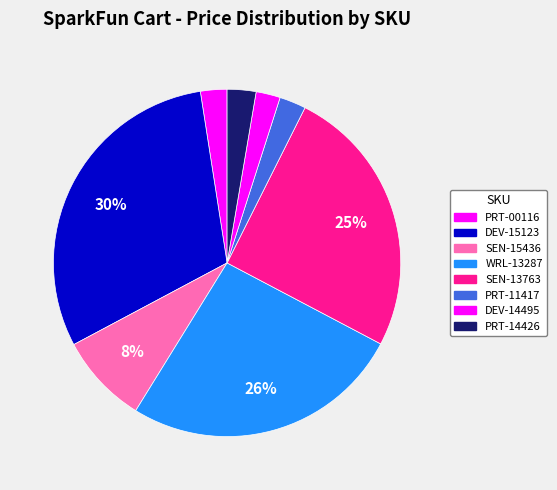

Rank the categories by value from lowest to highest.

DEV-14495, PRT-00116, PRT-11417, PRT-14426, SEN-15436, SEN-13763, WRL-13287, DEV-15123